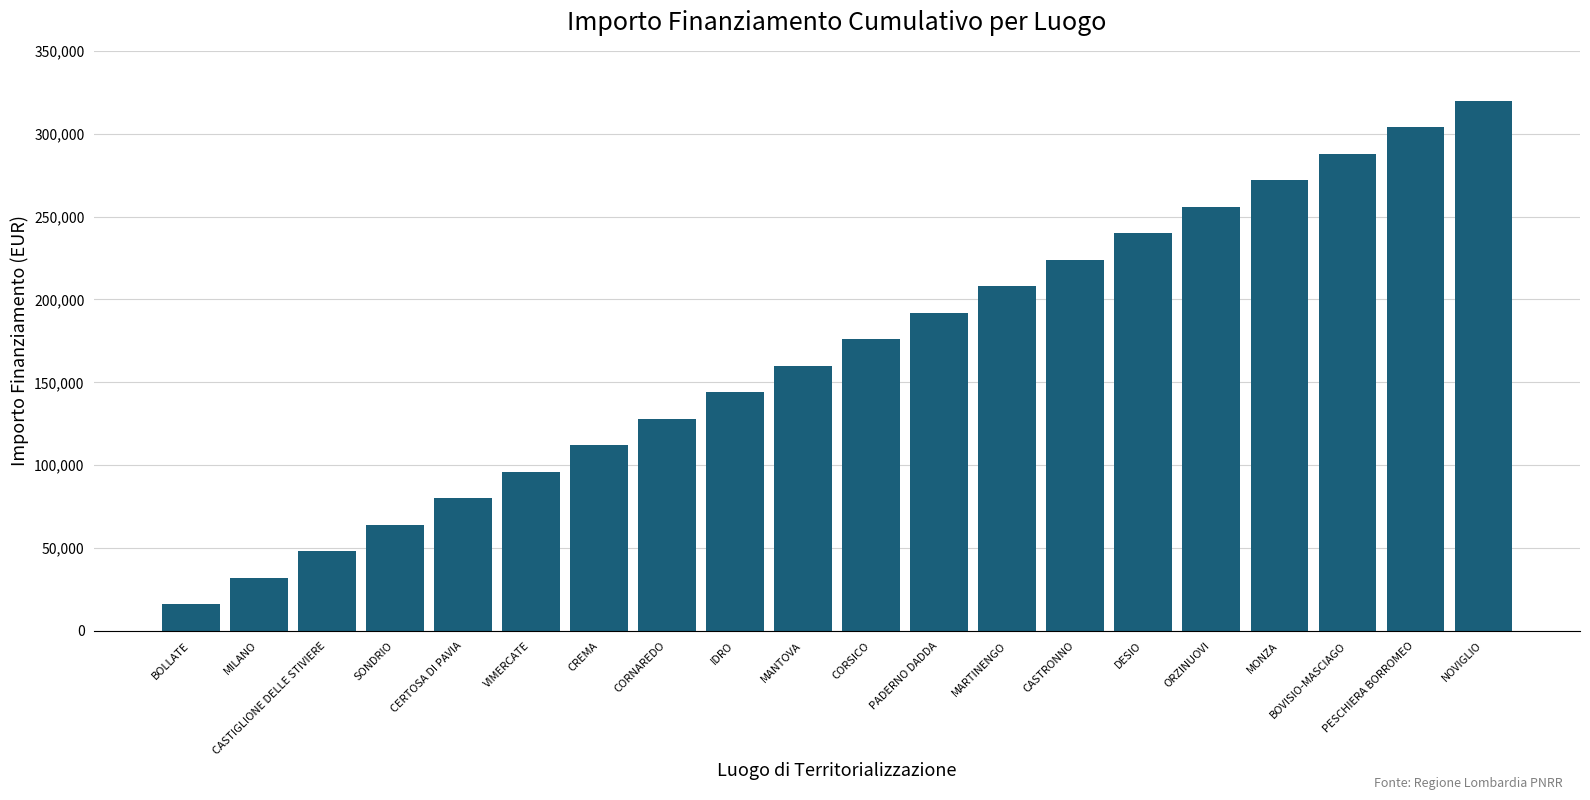

Rank the categories by value from lowest to highest.

BOLLATE, MILANO, CASTIGLIONE DELLE STIVIERE, SONDRIO, CERTOSA DI PAVIA, VIMERCATE, CREMA, CORNAREDO, IDRO, MANTOVA, CORSICO, PADERNO DADDA, MARTINENGO, CASTRONNO, DESIO, ORZINUOVI, MONZA, BOVISIO-MASCIAGO, PESCHIERA BORROMEO, NOVIGLIO